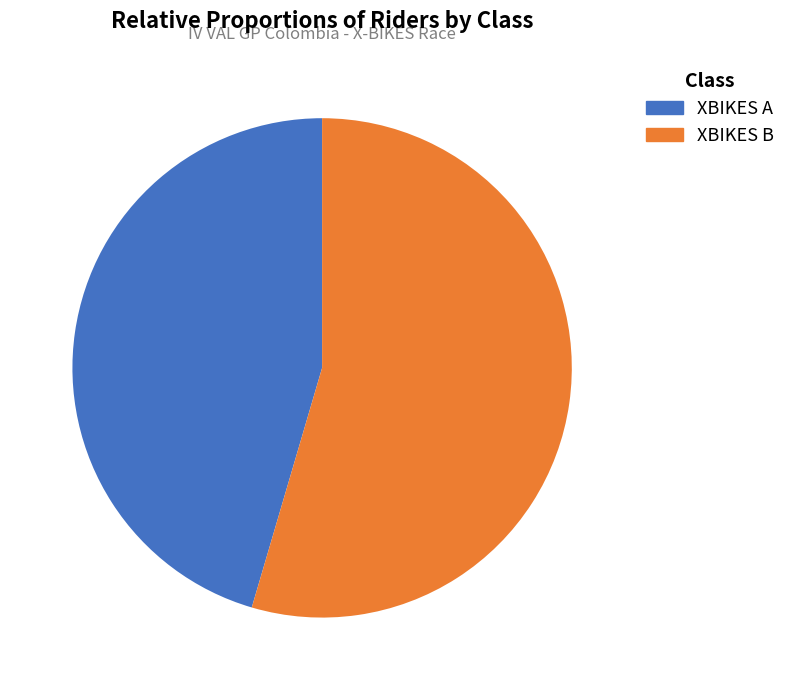

Is XBIKES B the majority of the pie?

Yes